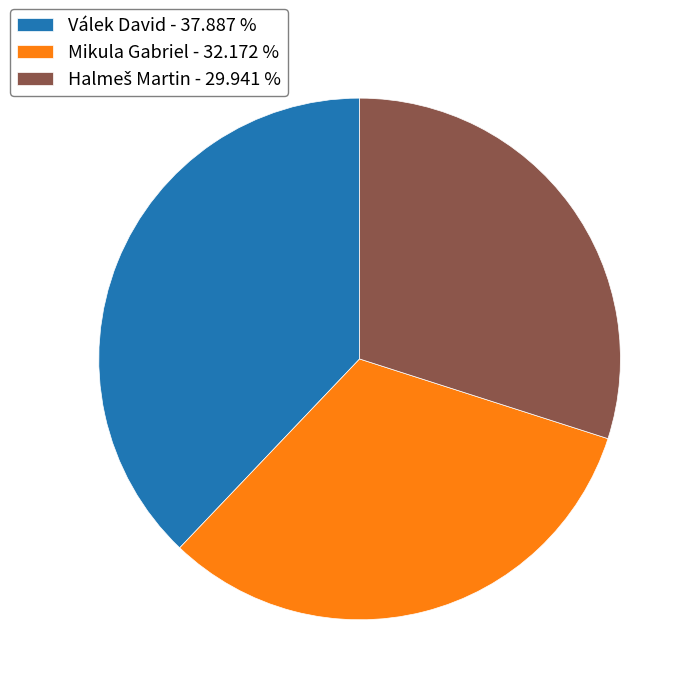

Approximately how many times larger is the value at Mikula Gabriel - 32.172 % compared to Válek David - 37.887 %?

0.8